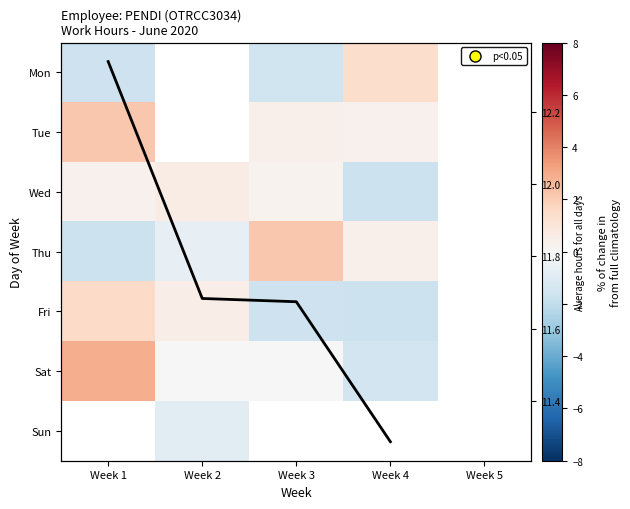

Is the value of Mon at Week 4 greater than the value of Sat at Week 3?

Yes